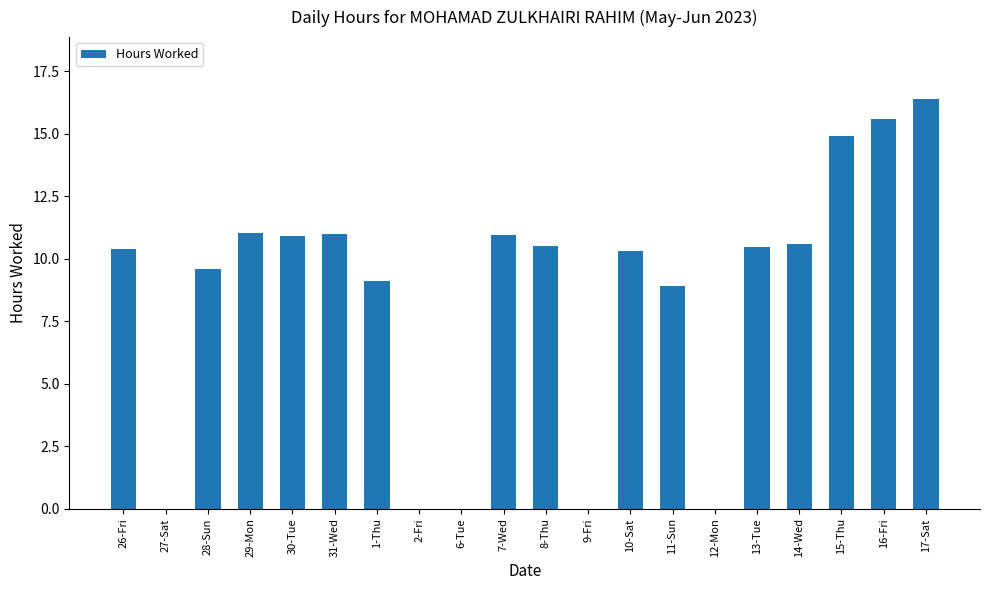

What is the sum of all values?

170.7